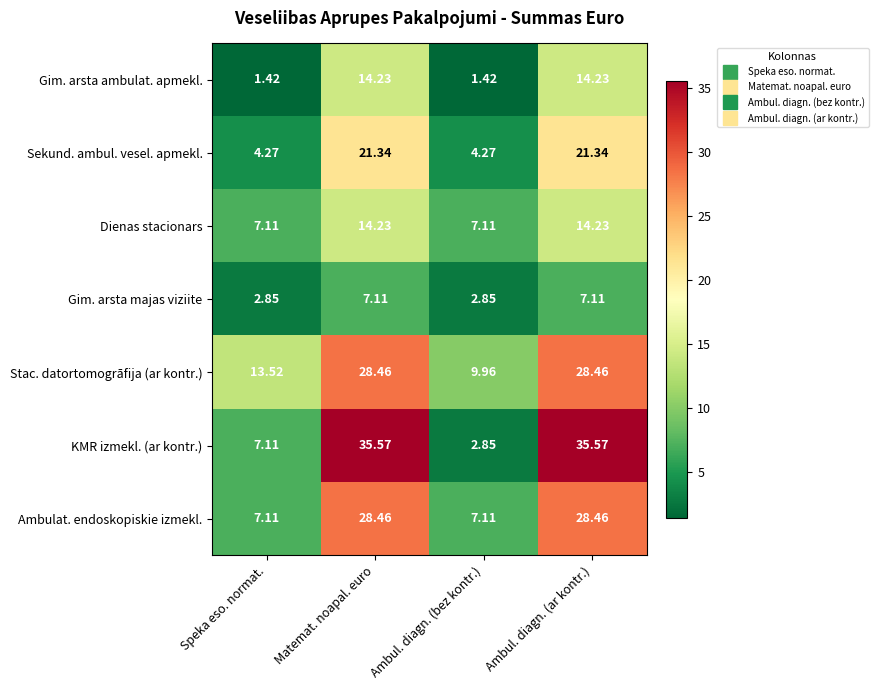

Which series has the largest range (max minus min)?

KMR izmekl. (ar kontr.)